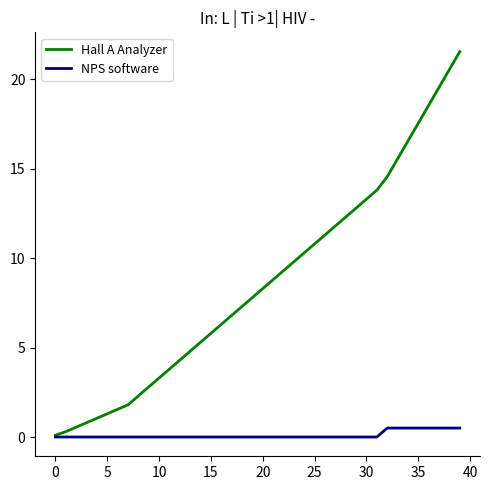

What is the highest value of the Hall A Analyzer series?

21.6